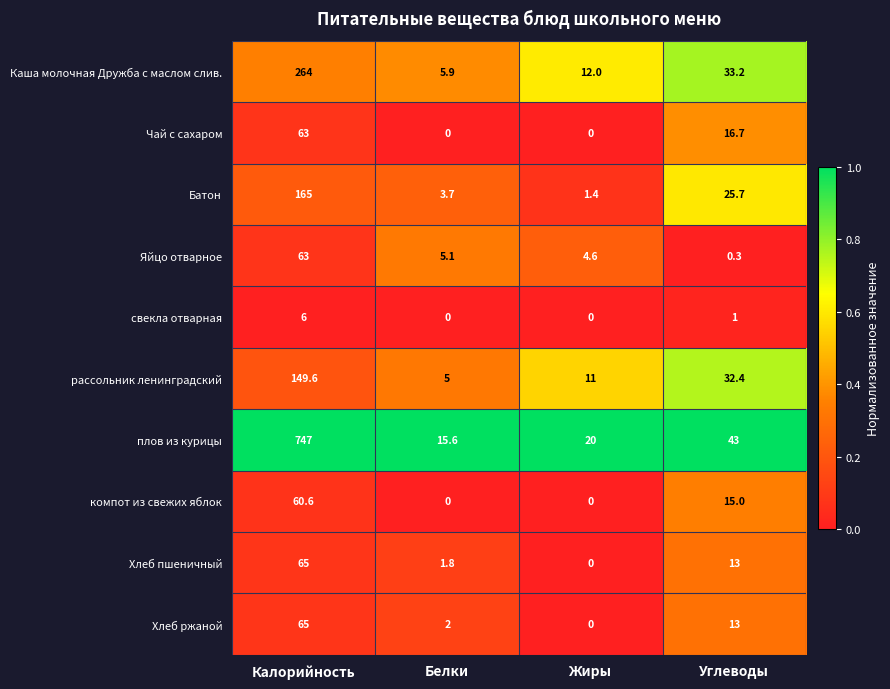

Is the value of Батон at Углеводы greater than the value of Яйцо отварное at Белки?

Yes